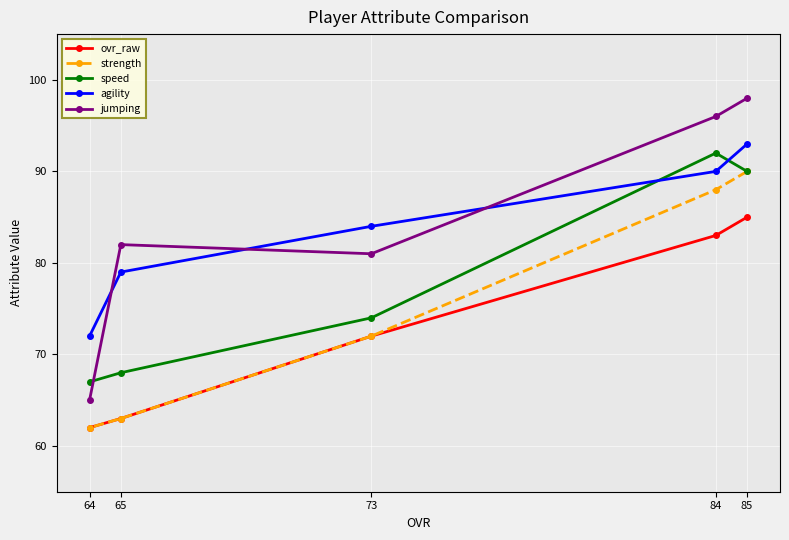

Is this an area chart (filled region under the line)?

No